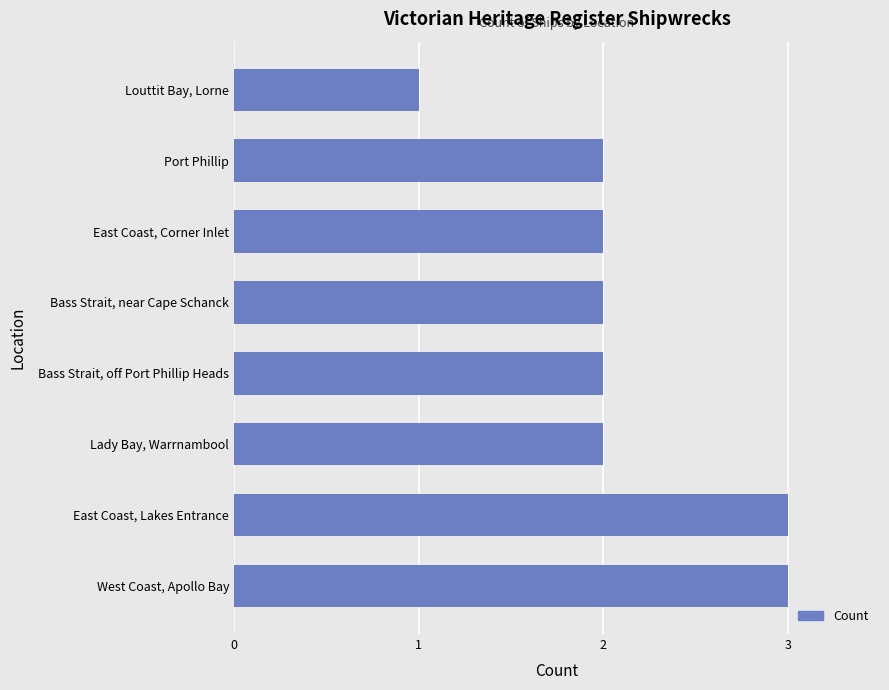

Between Bass Strait, near Cape Schanck and East Coast, Lakes Entrance, which is larger?

East Coast, Lakes Entrance